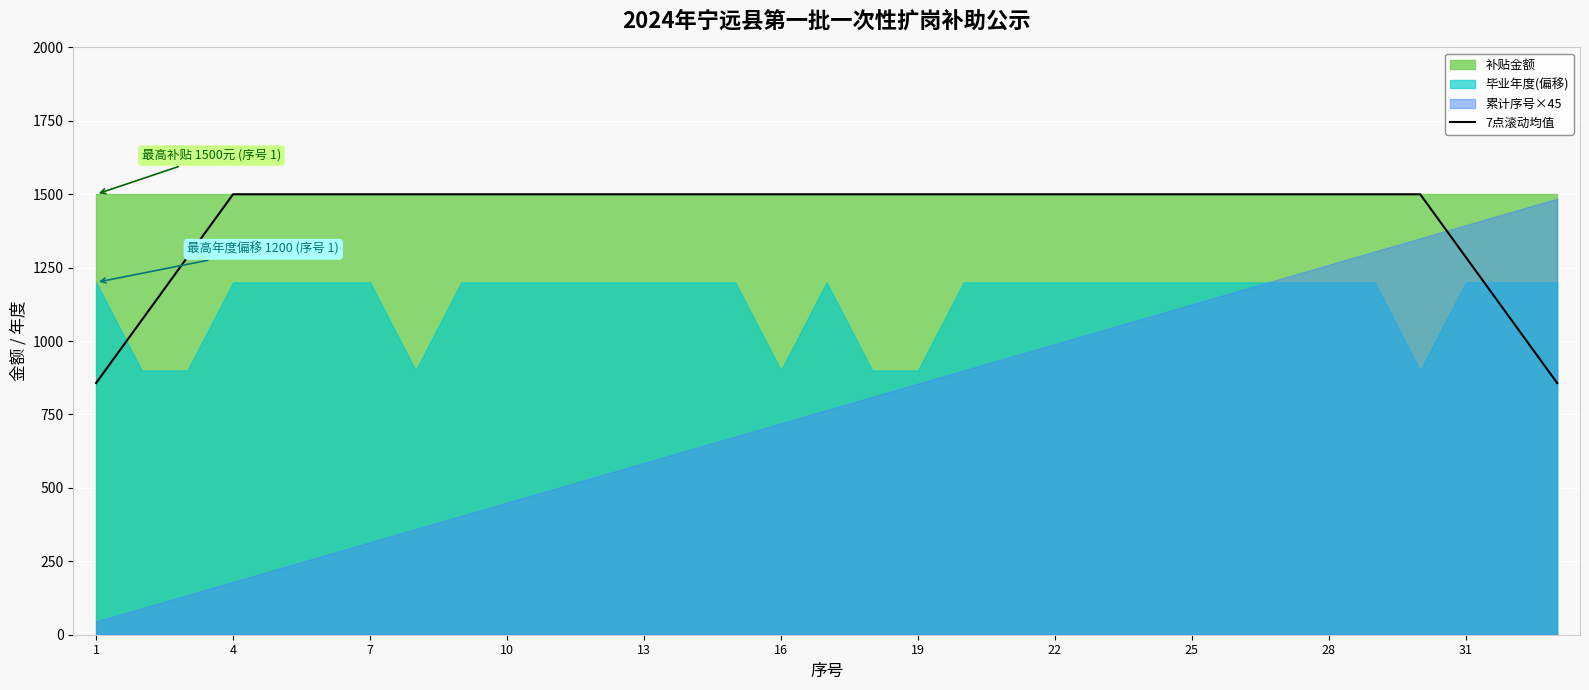

True or false: there are more than 1 points higher than both neighbors.

False